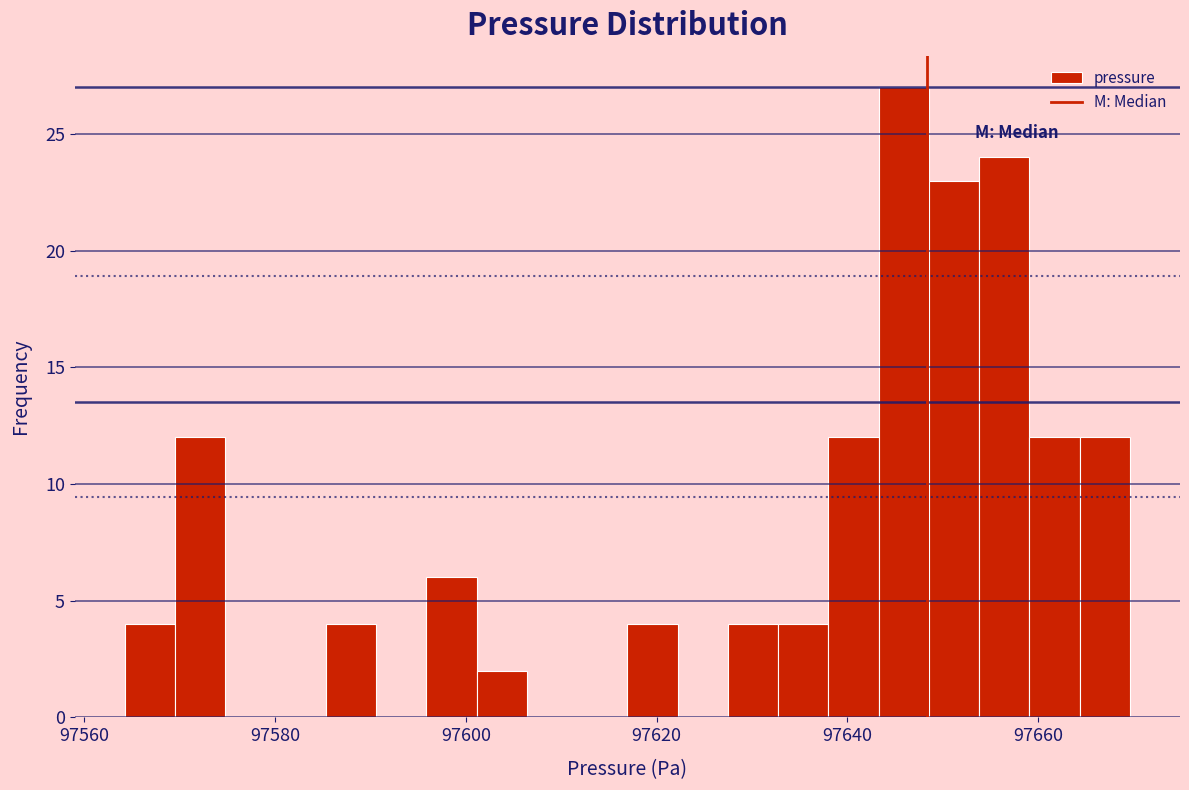

Around what value on the x-axis is the tallest bar? Give the approximate position of its centre, as read against the axis.

97646